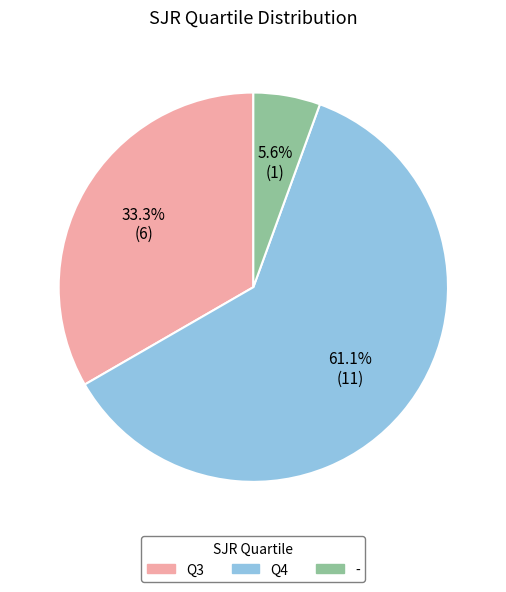

What is the largest slice in the pie chart?

Q4